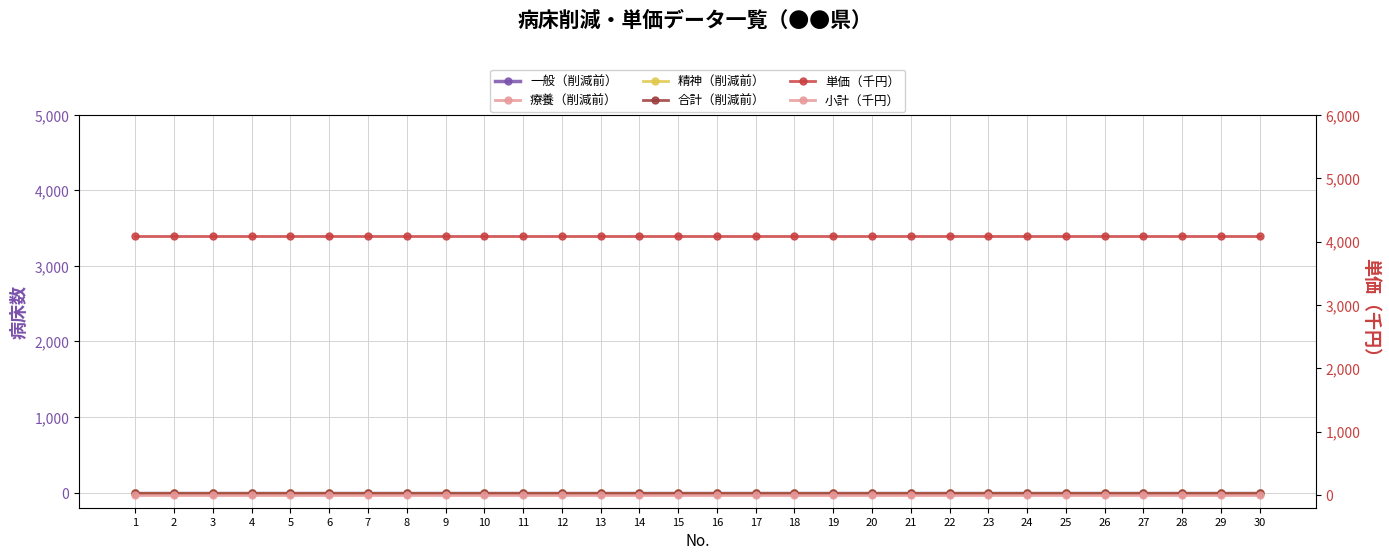

True or false: 療養（削減前） and 小計（千円） cross at least once.

False